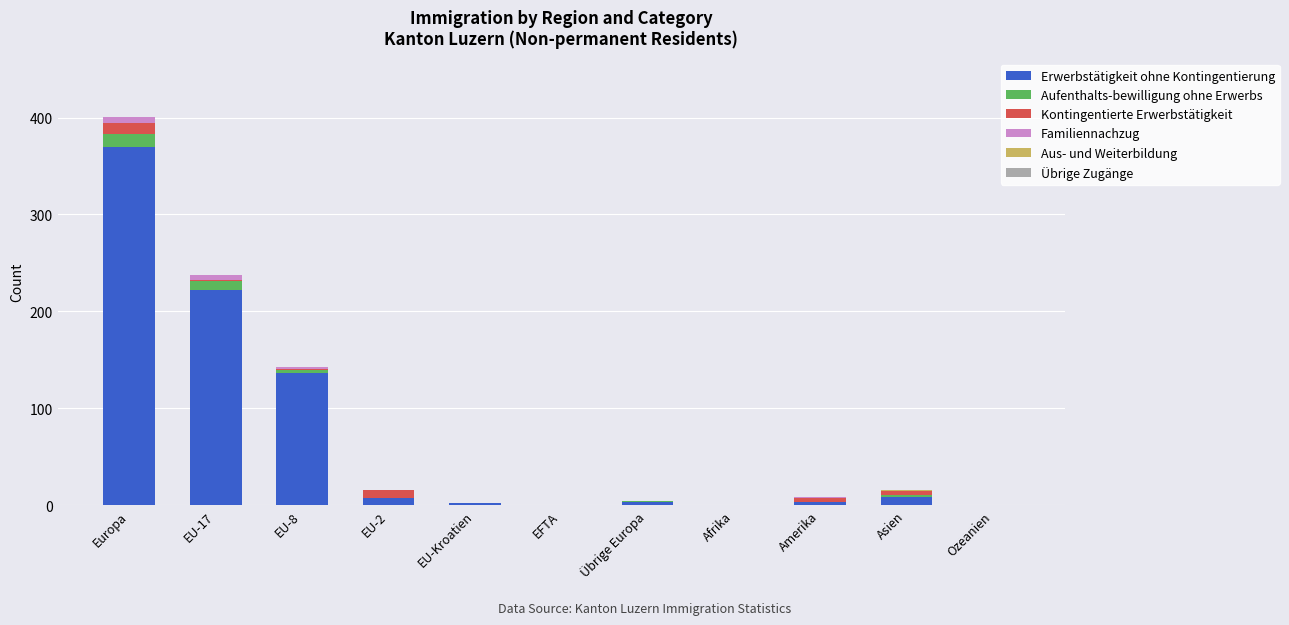

What is the highest value of the Erwerbstätigkeit ohne Kontingentierung series?

370